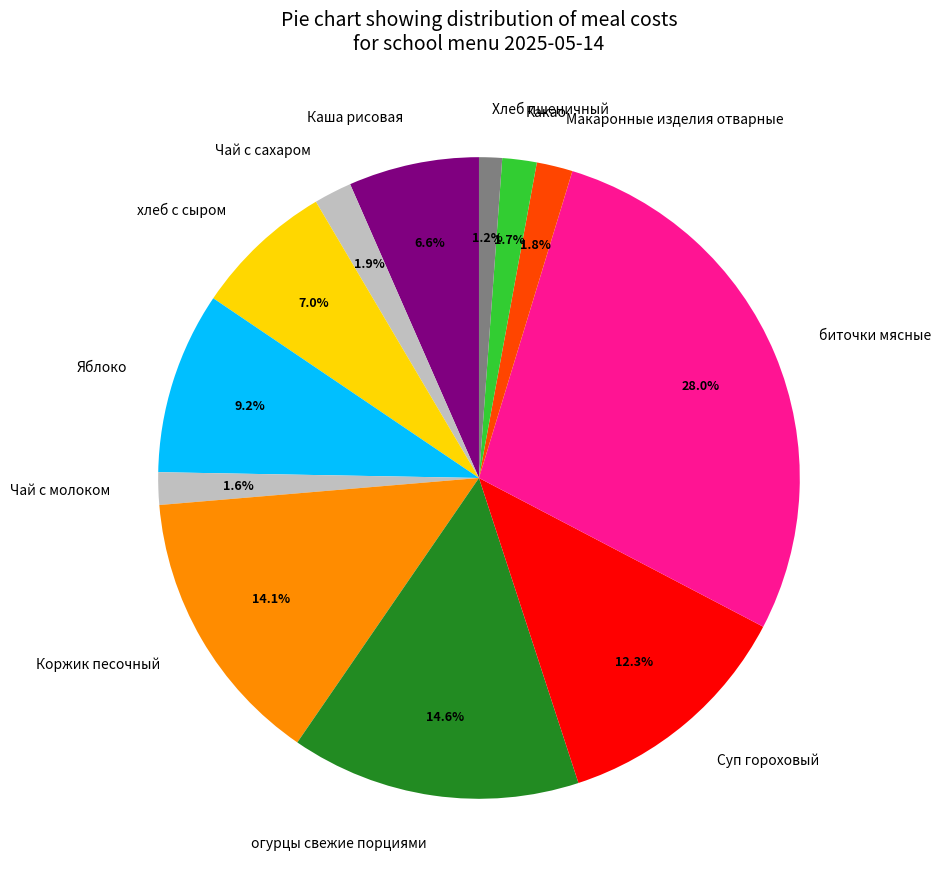

Count the number of slices in the pie.

12